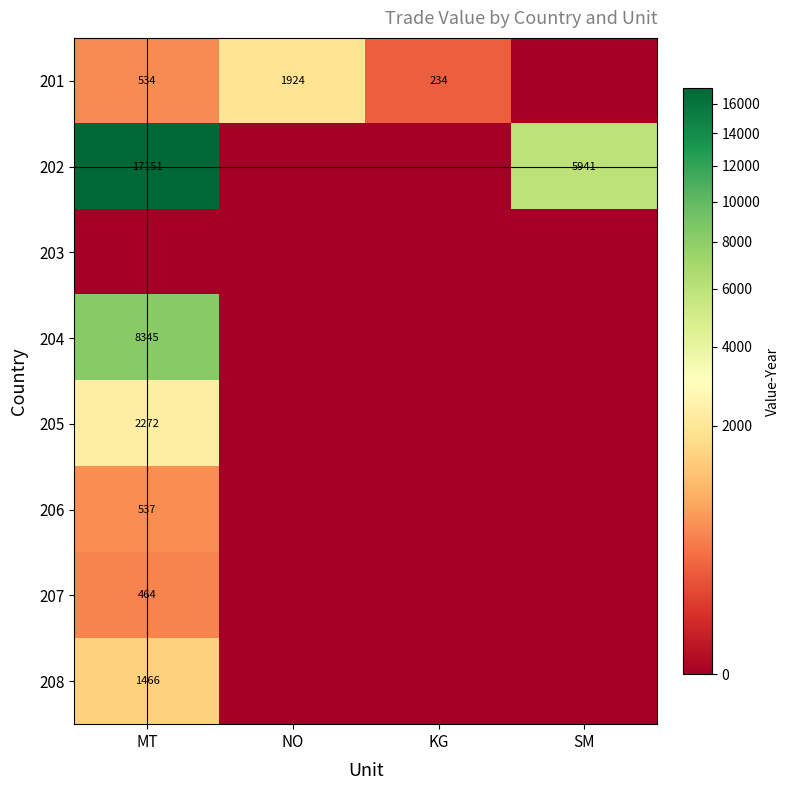

The 205 series shows 1582 at MT. True or false?

False